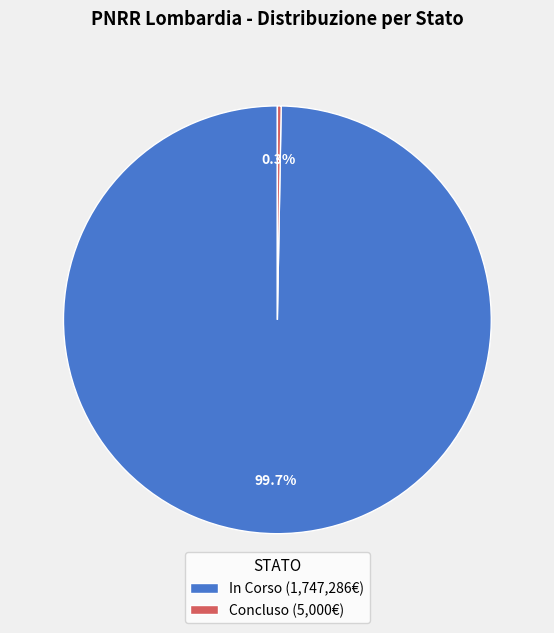

How many segments does this pie chart have?

2